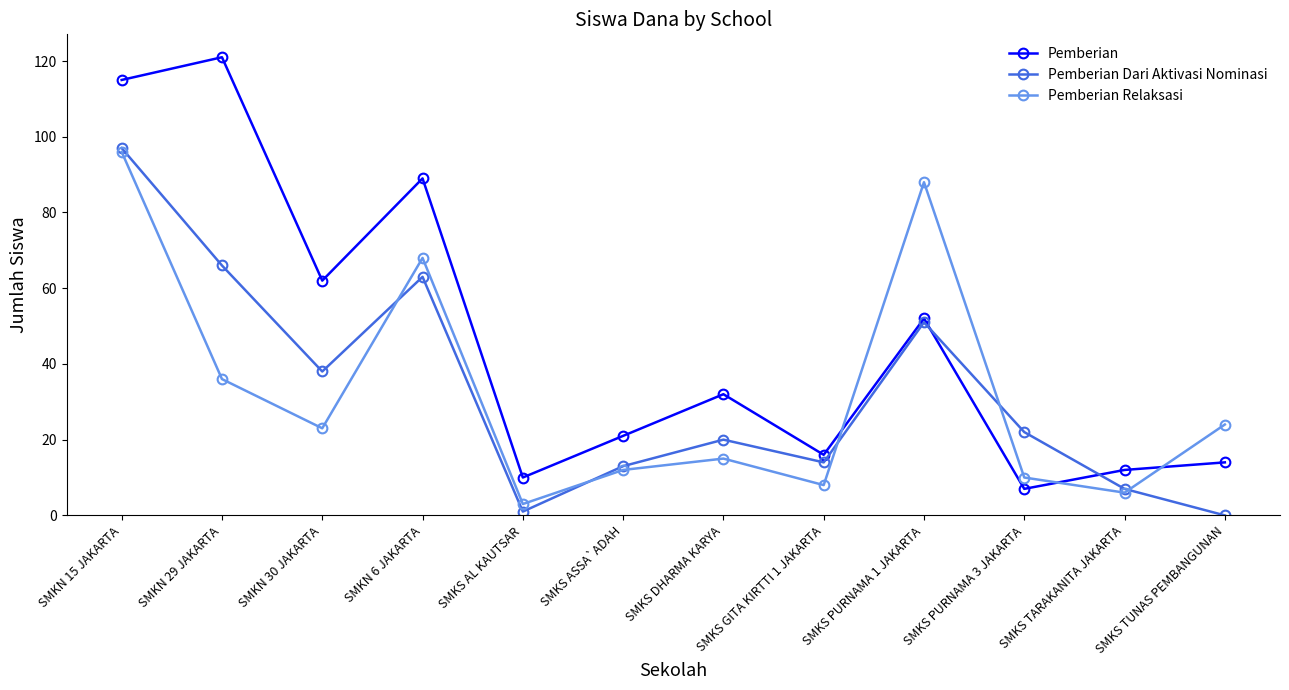

What is the maximum value shown in the chart?

121